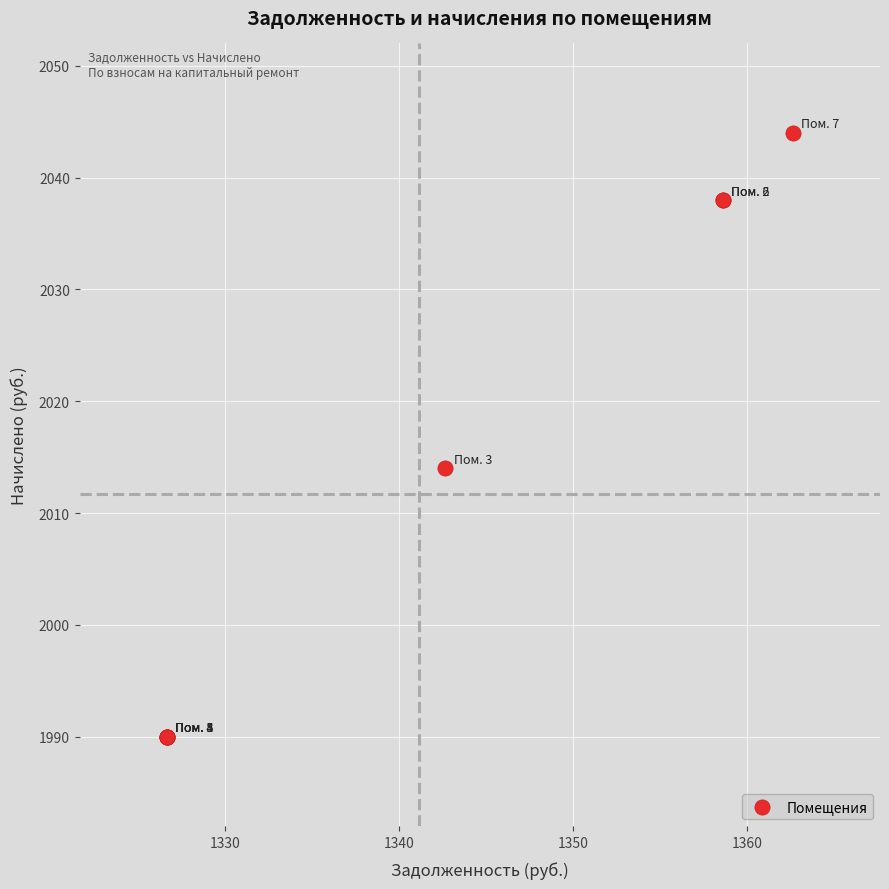

What Y value in the scatter plot is closest to 2016?

2014.0